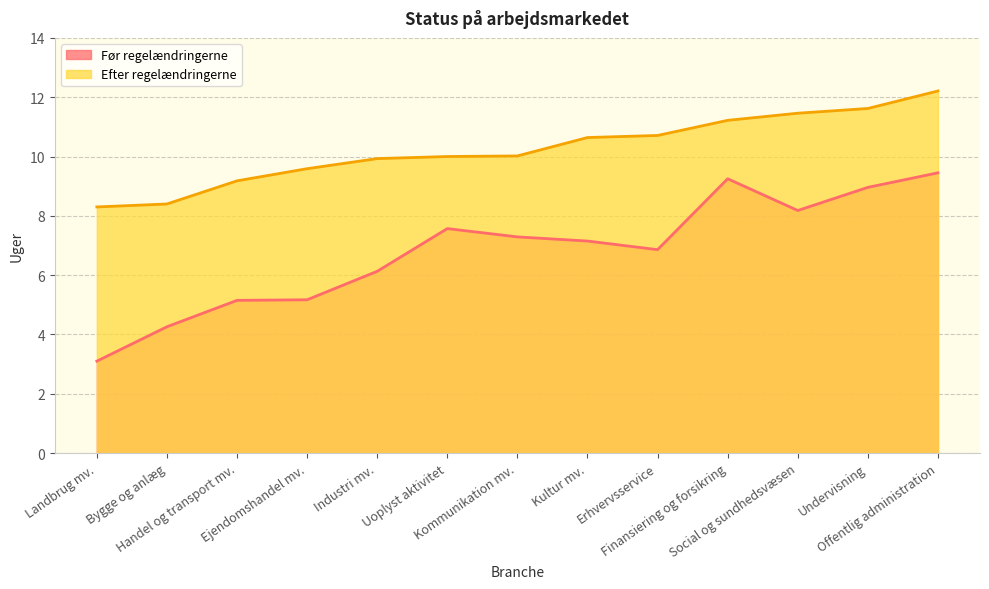

Reading left to right, transcribe all the data shown in this chart.

Før regelændringerne: 3.1	4.3	5.2	5.2	6.1	7.6	7.3	7.2	6.9	9.2	8.2	9.0	9.4
Efter regelændringerne: 8.3	8.4	9.2	9.6	9.9	10.0	10.0	10.6	10.7	11.2	11.5	11.6	12.2